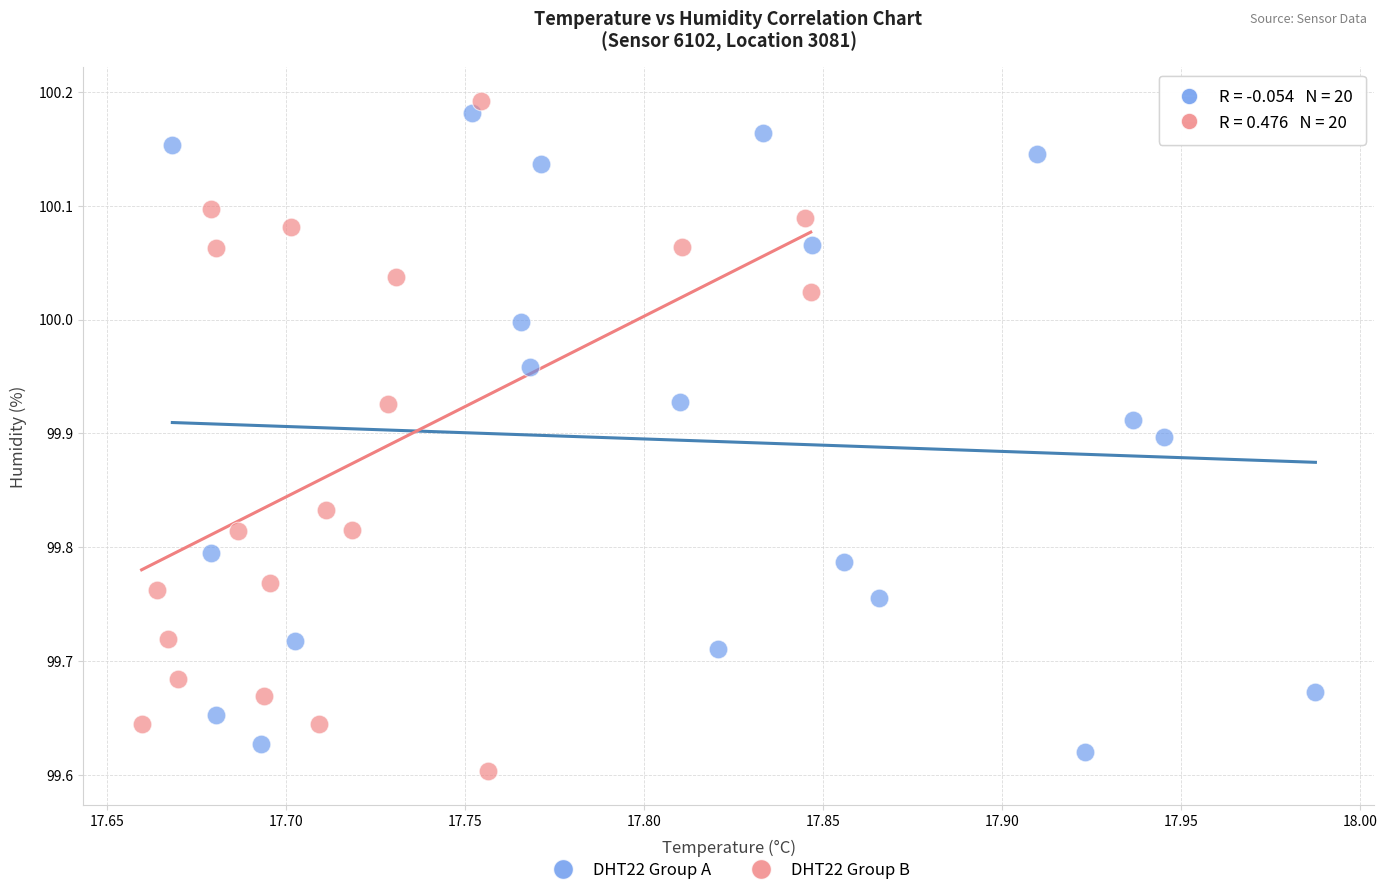

Which series reaches the minimum Y coordinate?

DHT22 Group B